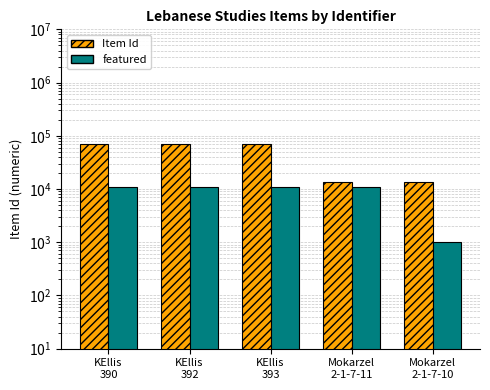

Which label corresponds to the largest value in the chart?

KEllis
390